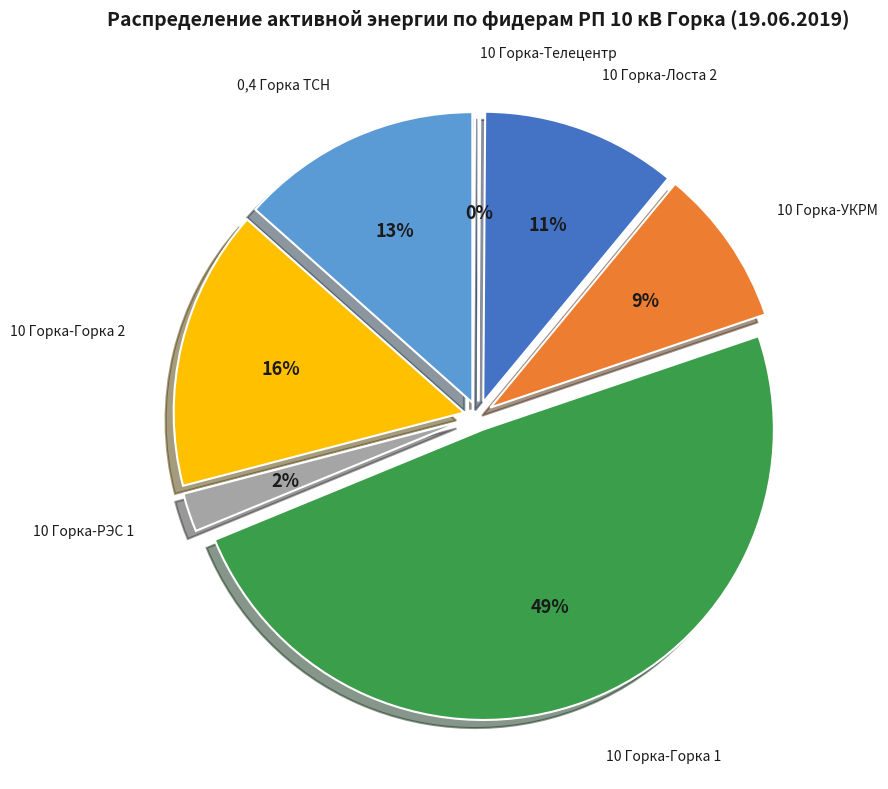

Is it true that 10 Горка-Лоста 2 is 11% of the pie?

True